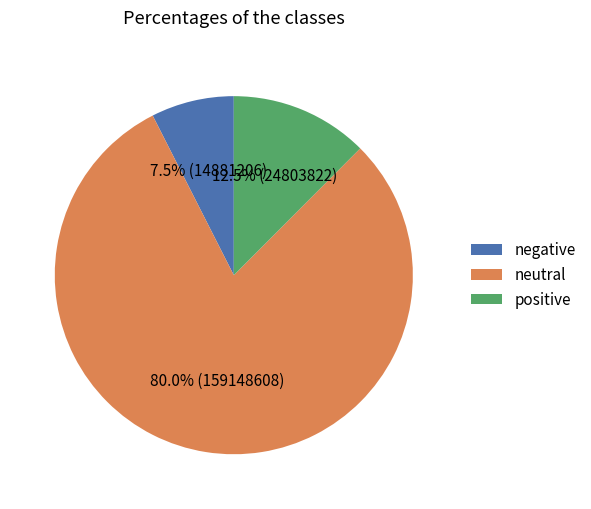

Which category has the biggest portion of the pie?

neutral